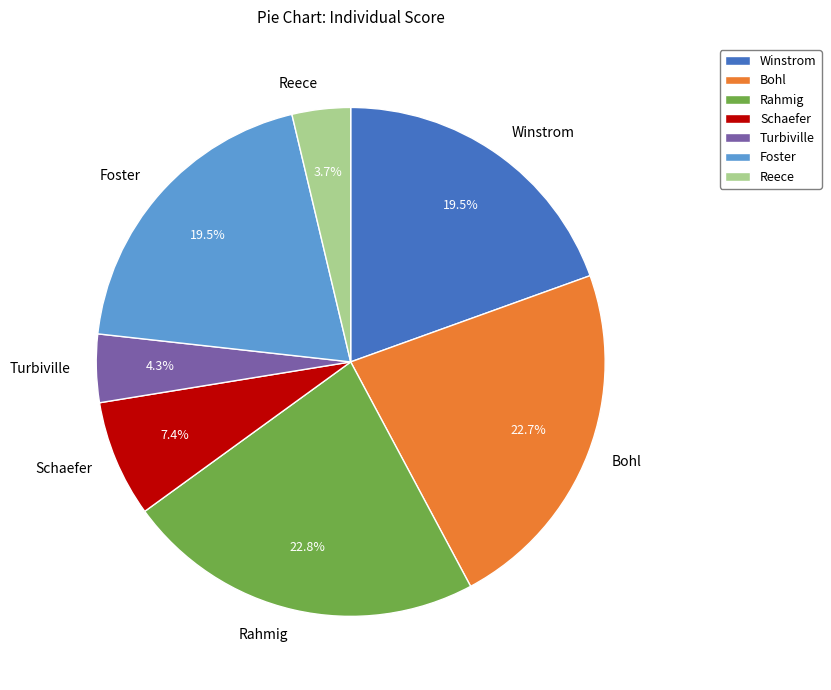

To the nearest percent, what portion does Turbiville represent?

4%